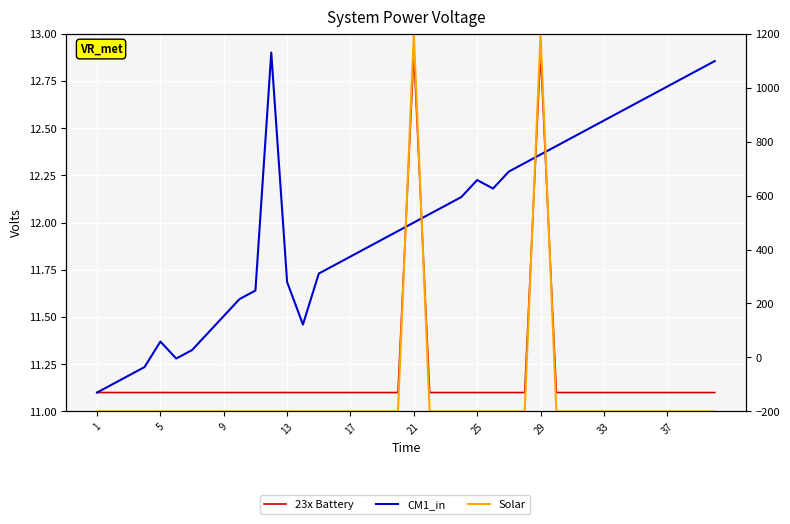

How many lines are shown in the chart?

3